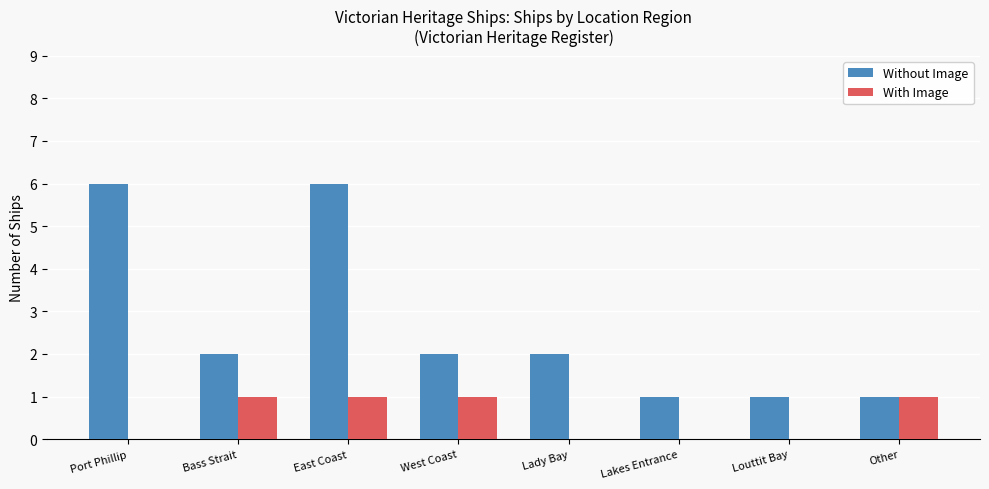

Is it true that With Image equals -1 at Louttit Bay?

False